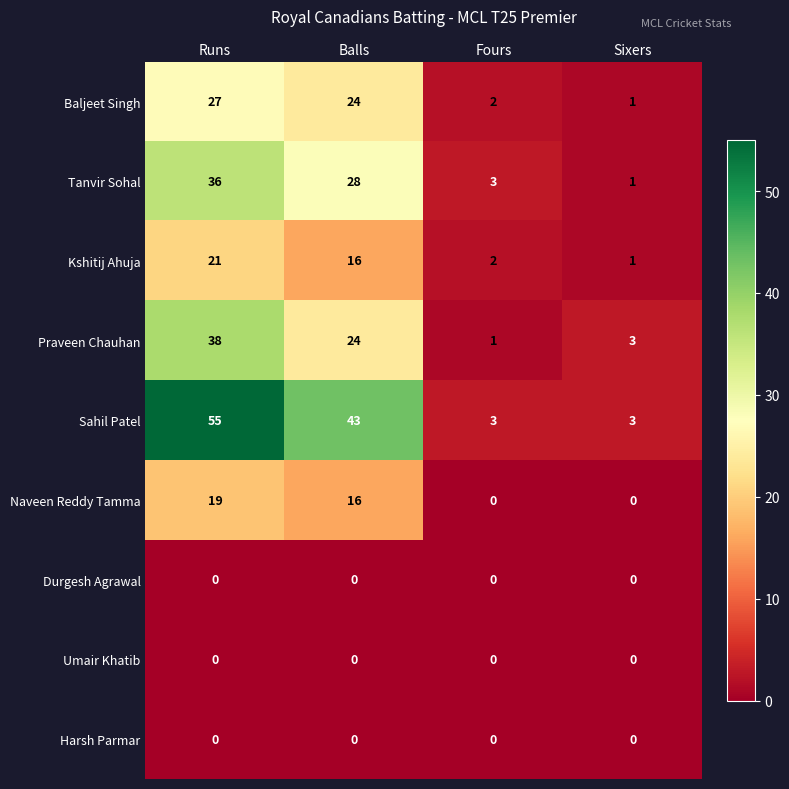

Which series has the largest total across all categories?

Sahil Patel